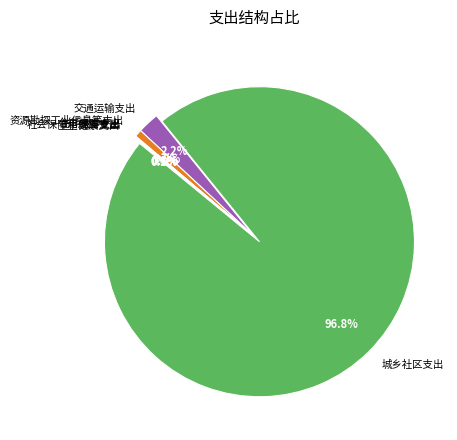

What is the largest slice in the pie chart?

城乡社区支出